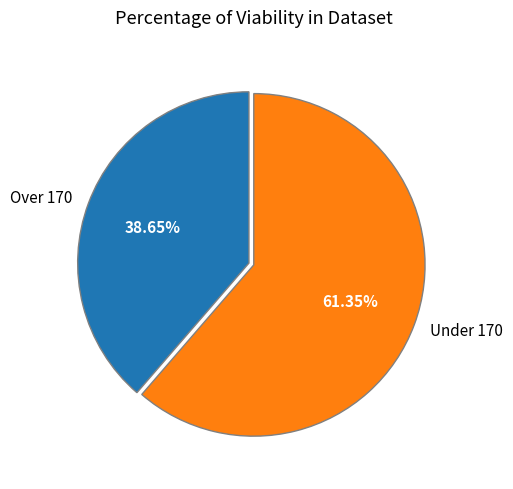

Does any single category account for the majority?

Yes